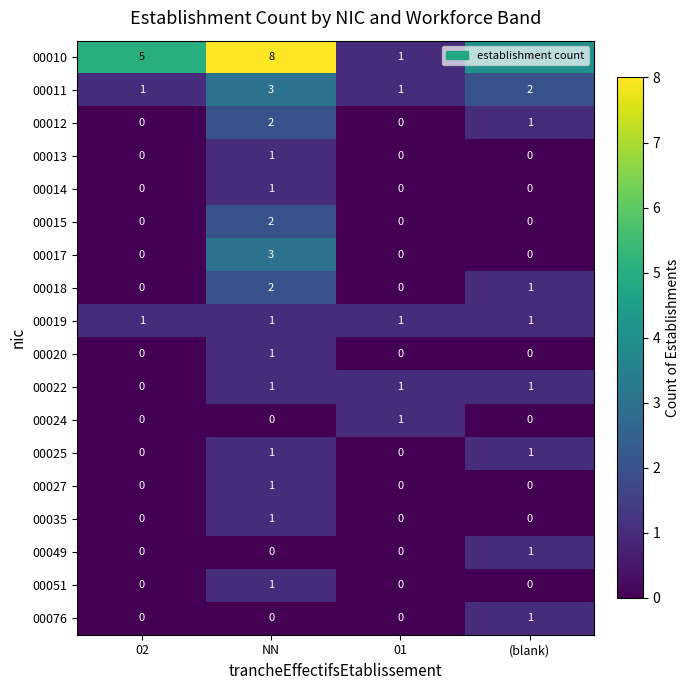

Is it true that 00051 equals 0 at 02?

True